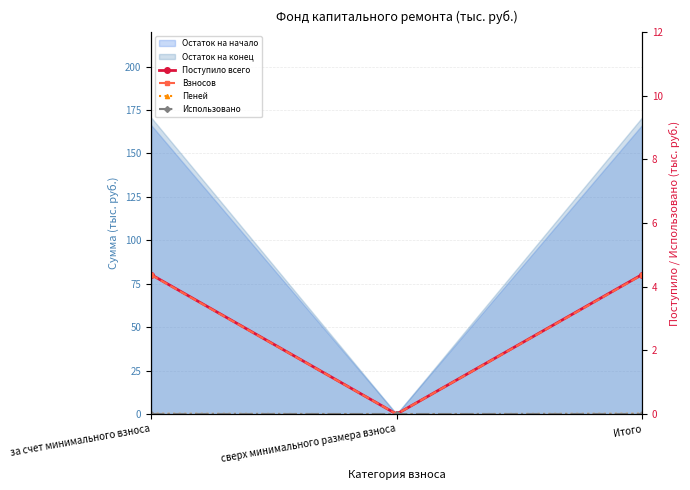

How many lines are shown in the chart?

4